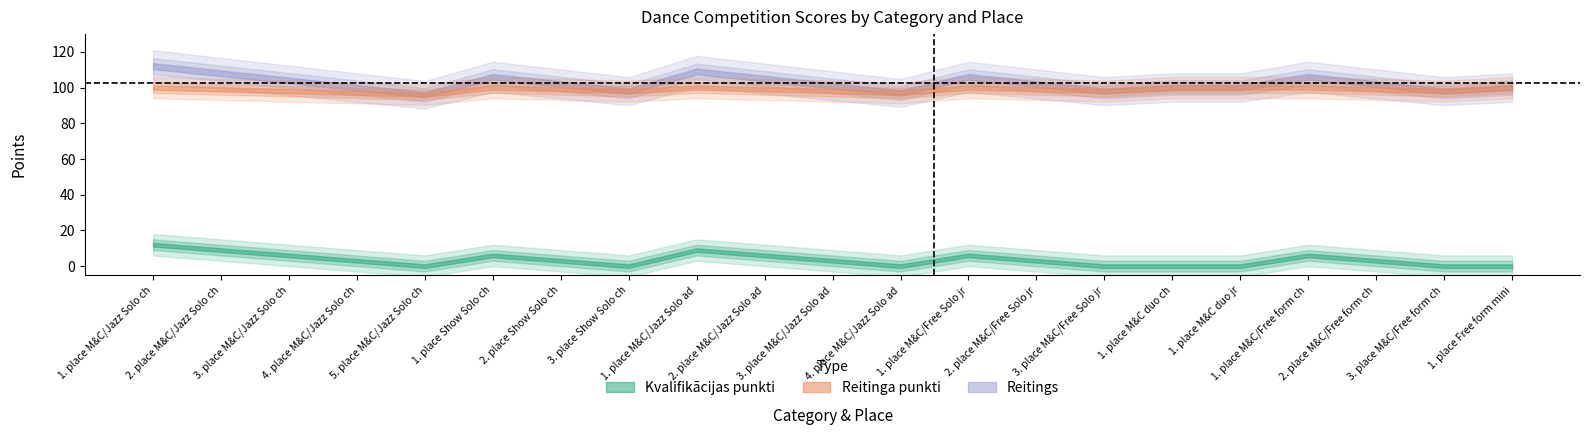

At which category does the chart reach its minimum across all series?

5. place M&C/Jazz Solo ch